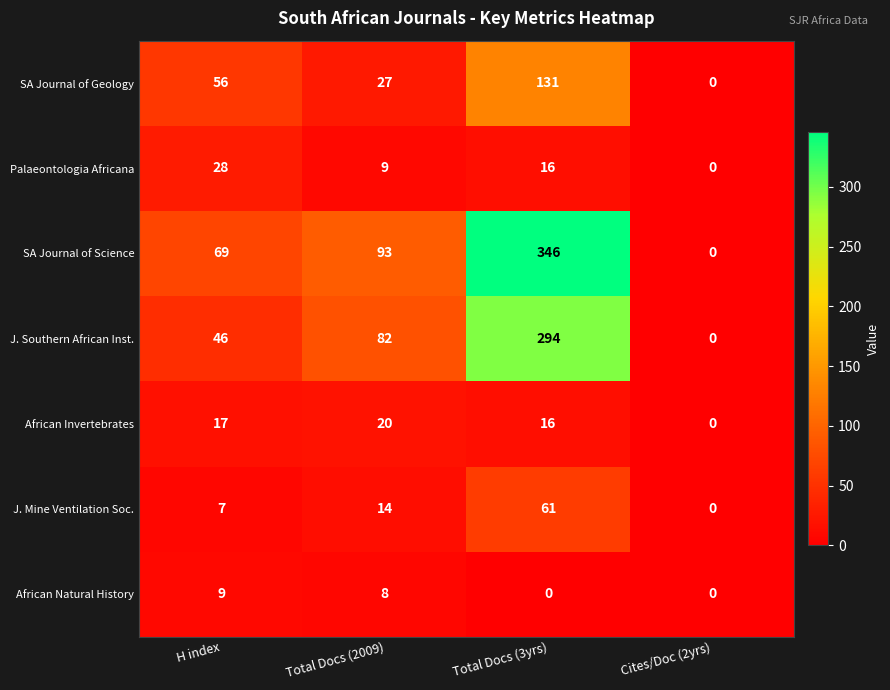

Reading right to left, list all the values displayed in this chart.

SA Journal of Geology: 0	131	27	56
Palaeontologia Africana: 0	16	9	28
SA Journal of Science: 0	346	93	69
J. Southern African Inst.: 0	294	82	46
African Invertebrates: 0	16	20	17
J. Mine Ventilation Soc.: 0	61	14	7
African Natural History: 0	0	8	9